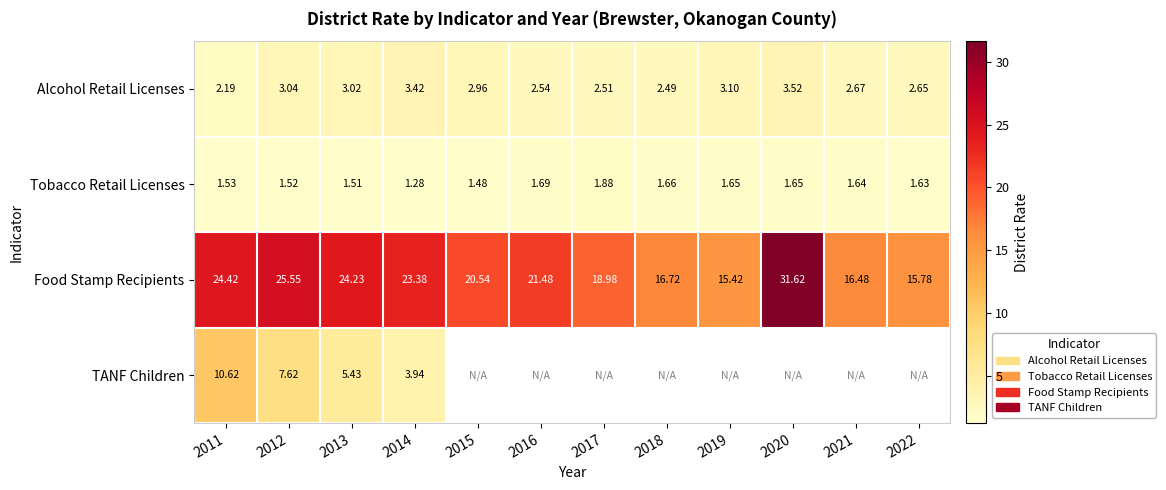

What is the minimum value shown in the chart?

1.3